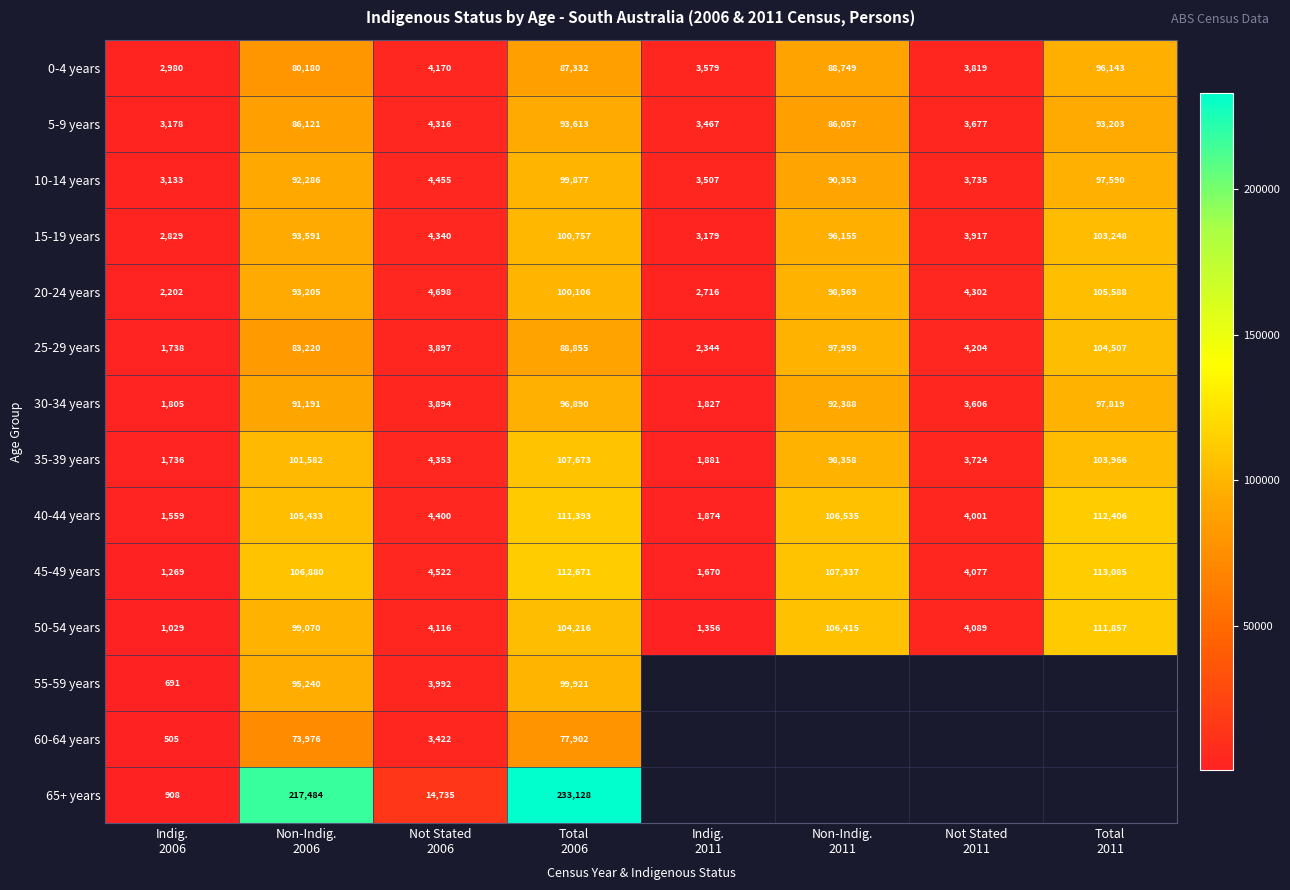

What is the average value of the 40-44 years series?

55950